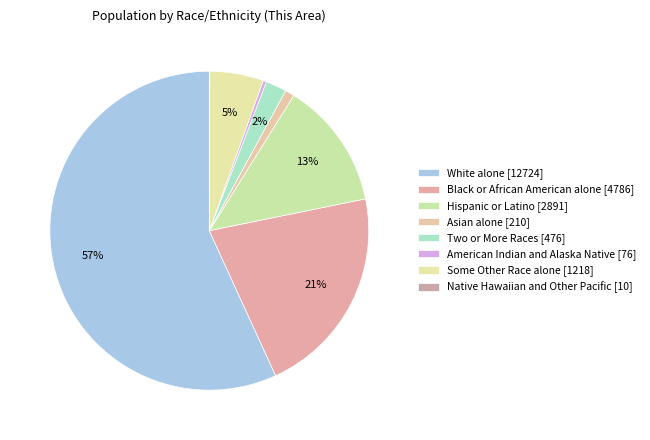

To the nearest percent, what is the average slice percentage?

12%